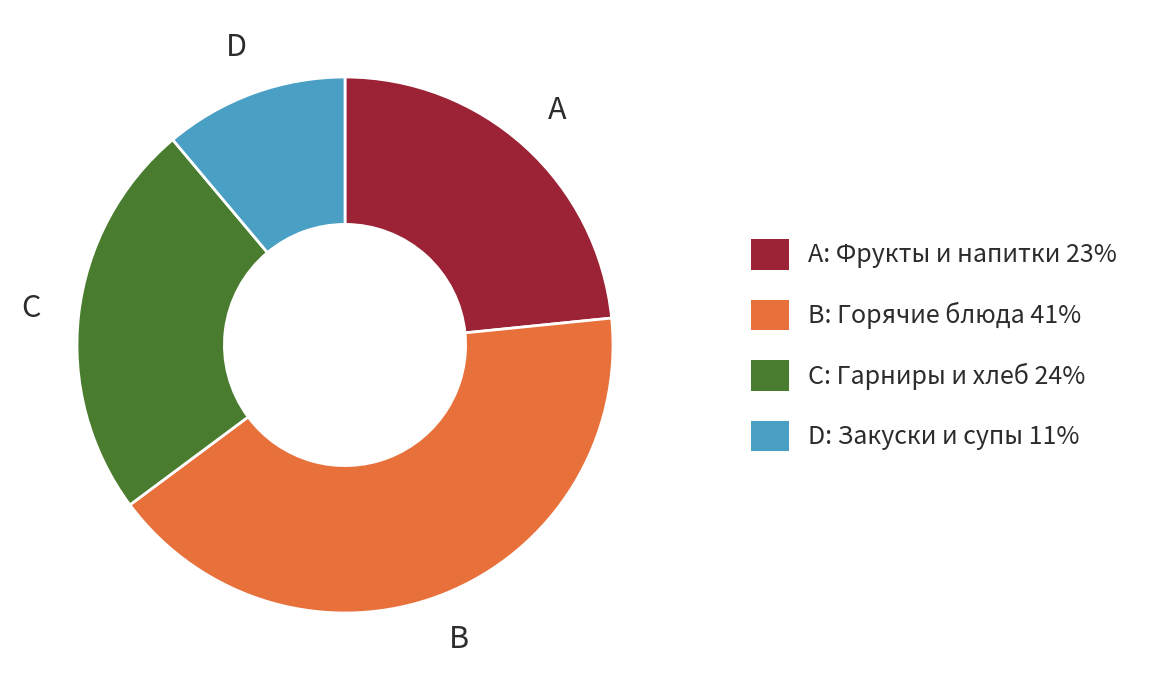

Is the sum of A and C greater than half?

No